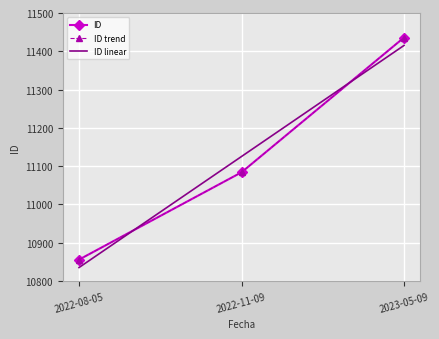

What is the value of the 2nd point from the left?

11084